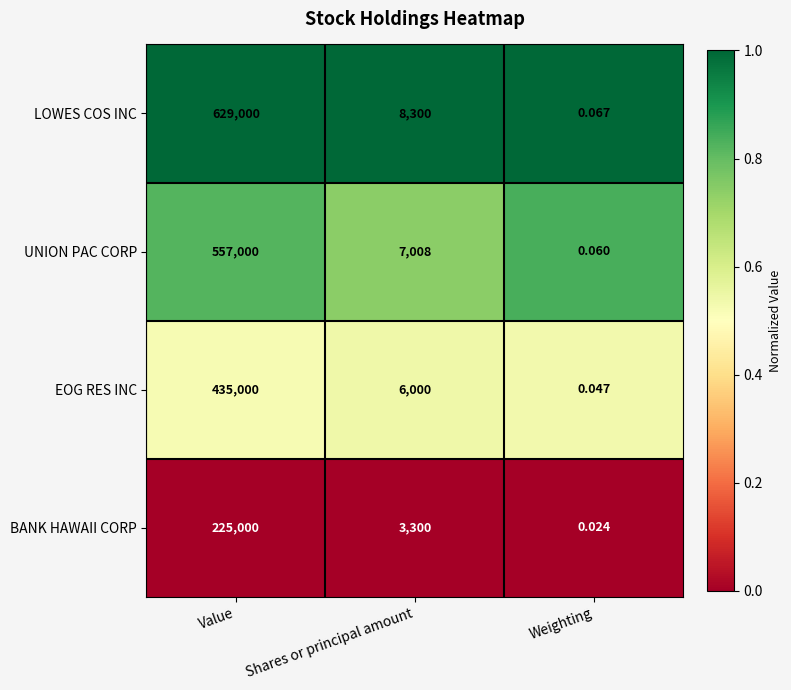

Is the value of UNION PAC CORP at Shares or principal amount greater than the value of BANK HAWAII CORP at Value?

No